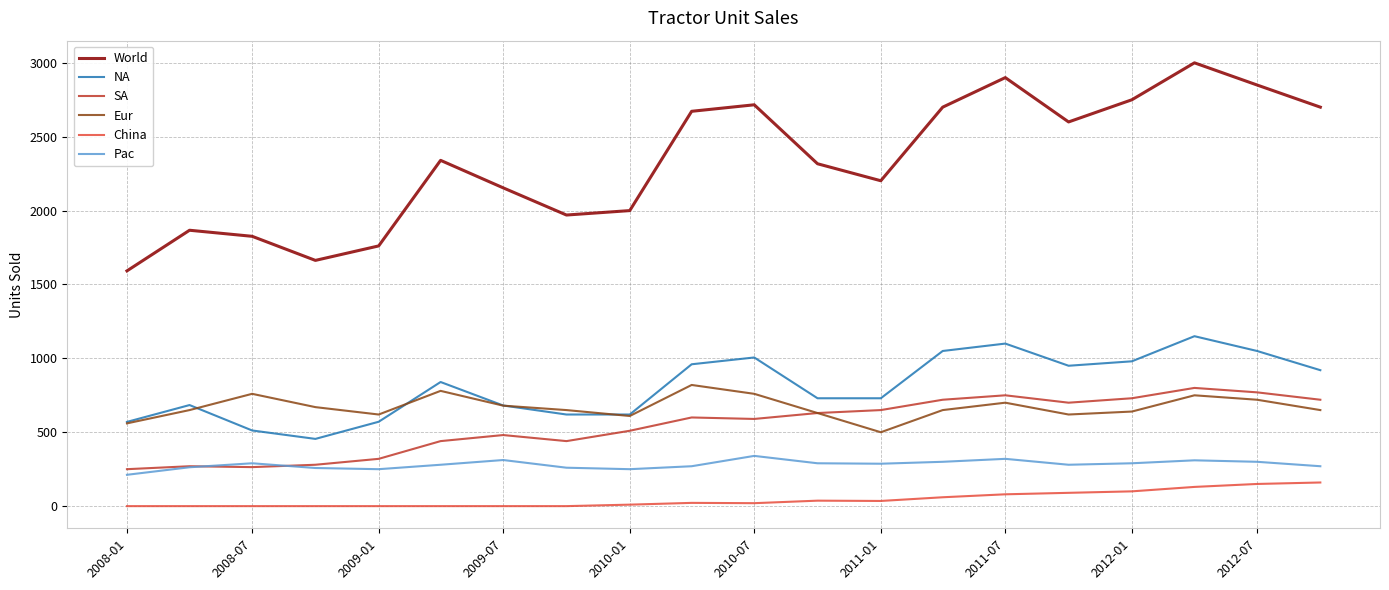

What is the maximum value for China?

160